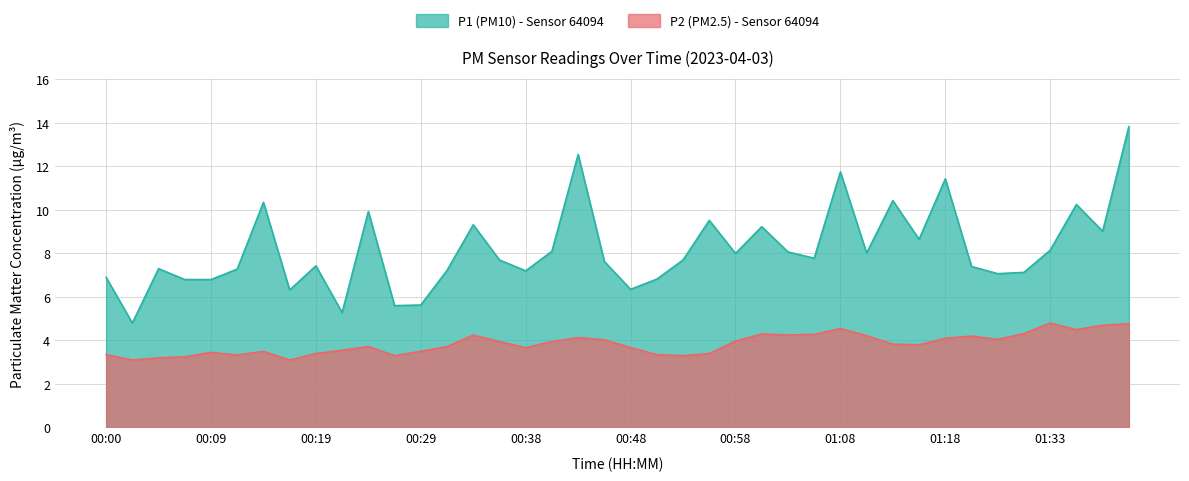

What is the total value across all series at 00:09?

10.2